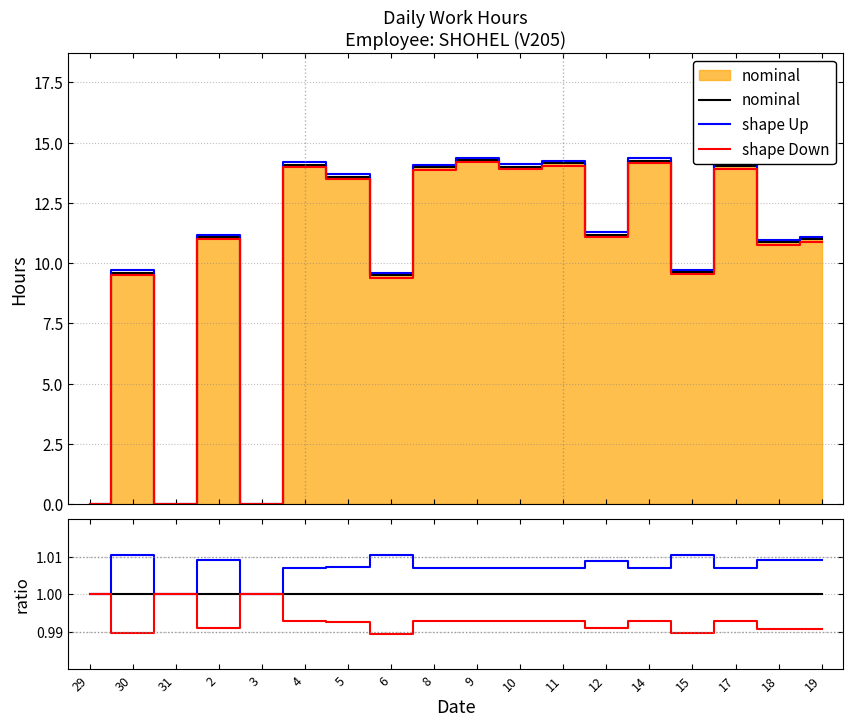

Rank the series at 10 from lowest to highest value.

shape Down, nominal, shape Up